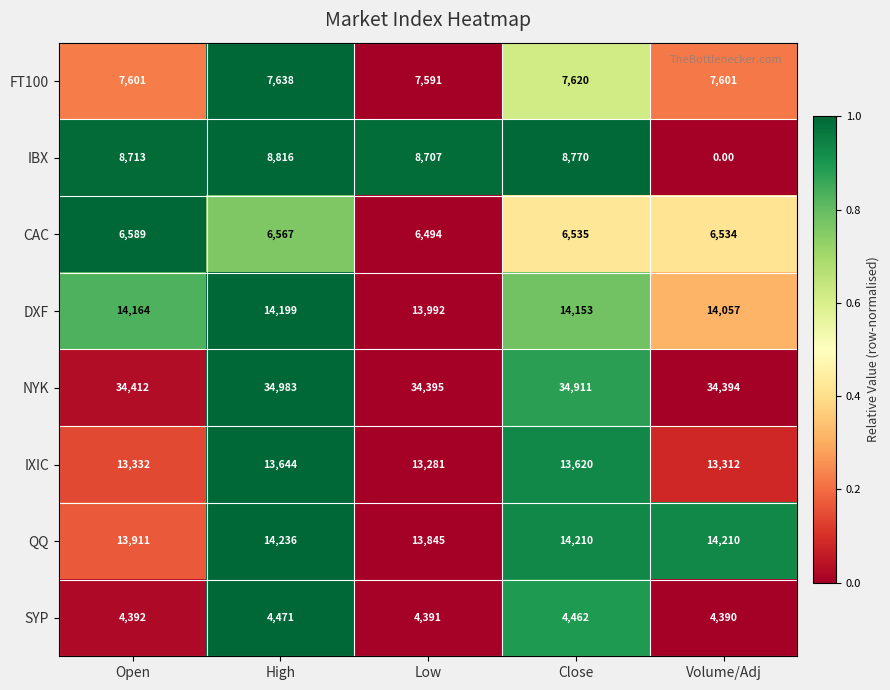

What is the difference between the highest and lowest values at Volume/Adj?

34394